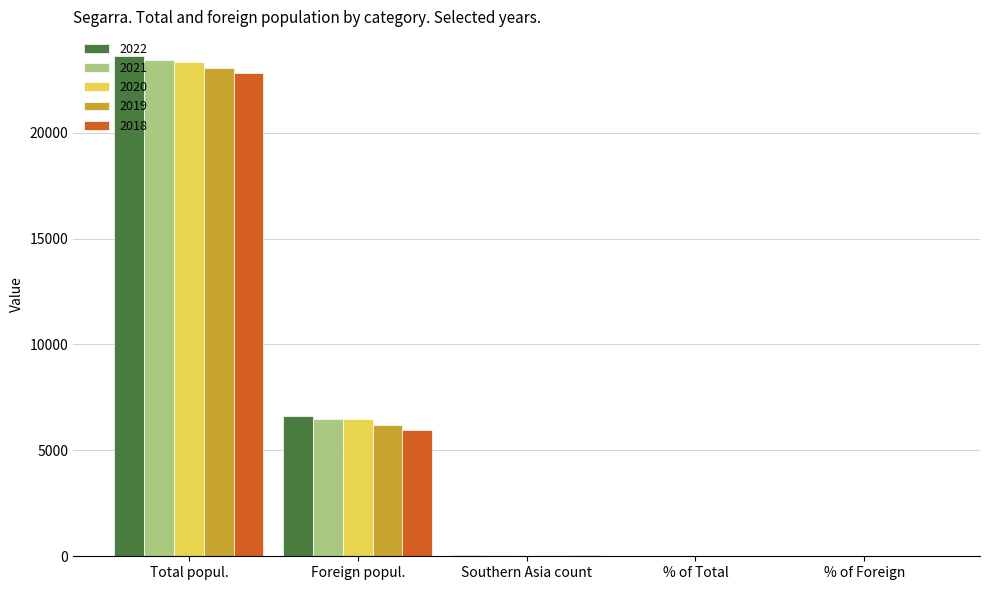

At which category is the sum across all series the highest?

Total popul.